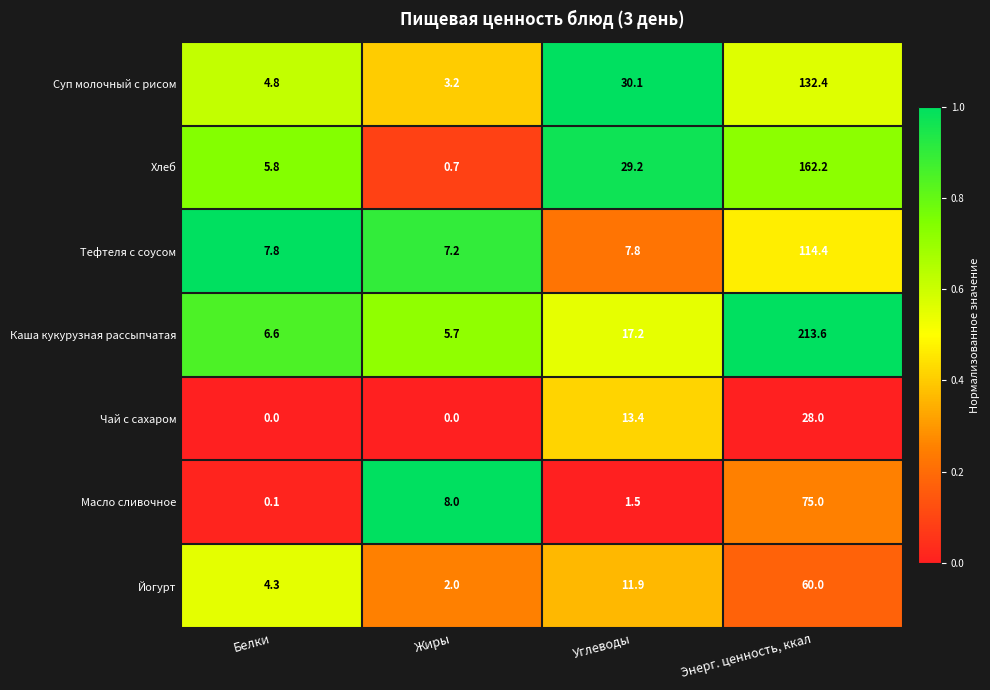

What is the sum of all Масло сливочное values?

84.6